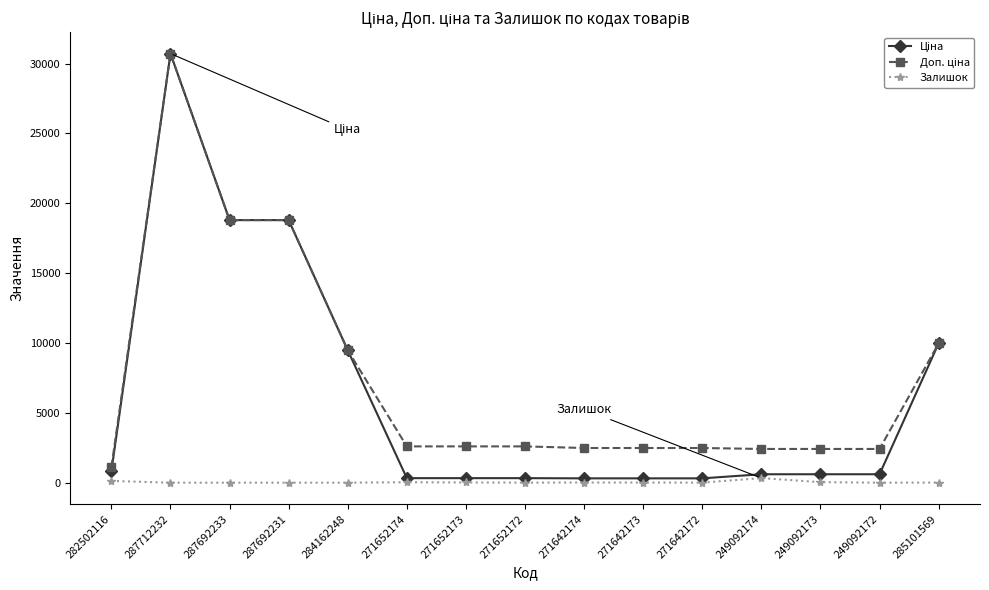

Which label corresponds to the largest value in the chart?

287712232